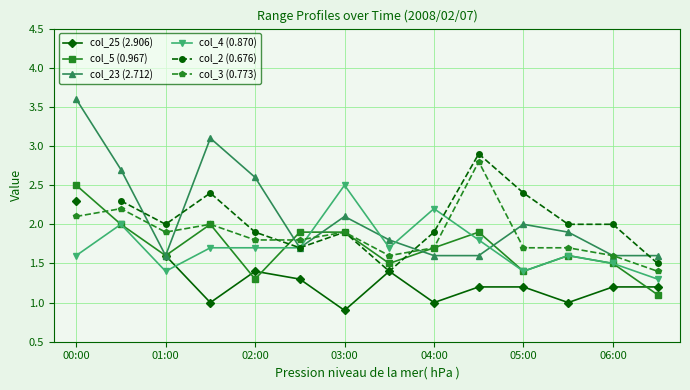

True or false: col_4 (0.870) has a value of 1.4 at 01:00.

True